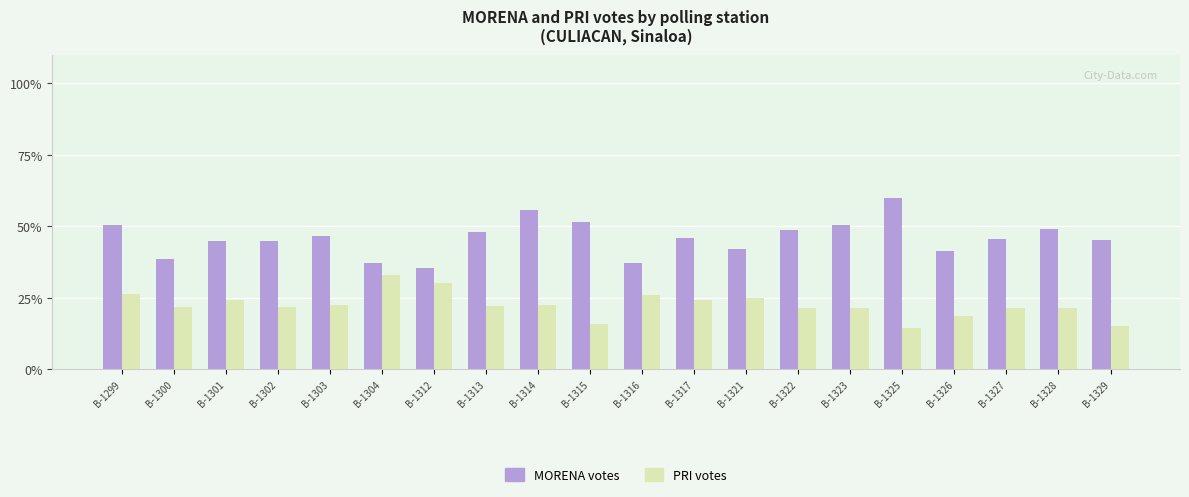

Which series has the largest range (max minus min)?

MORENA votes